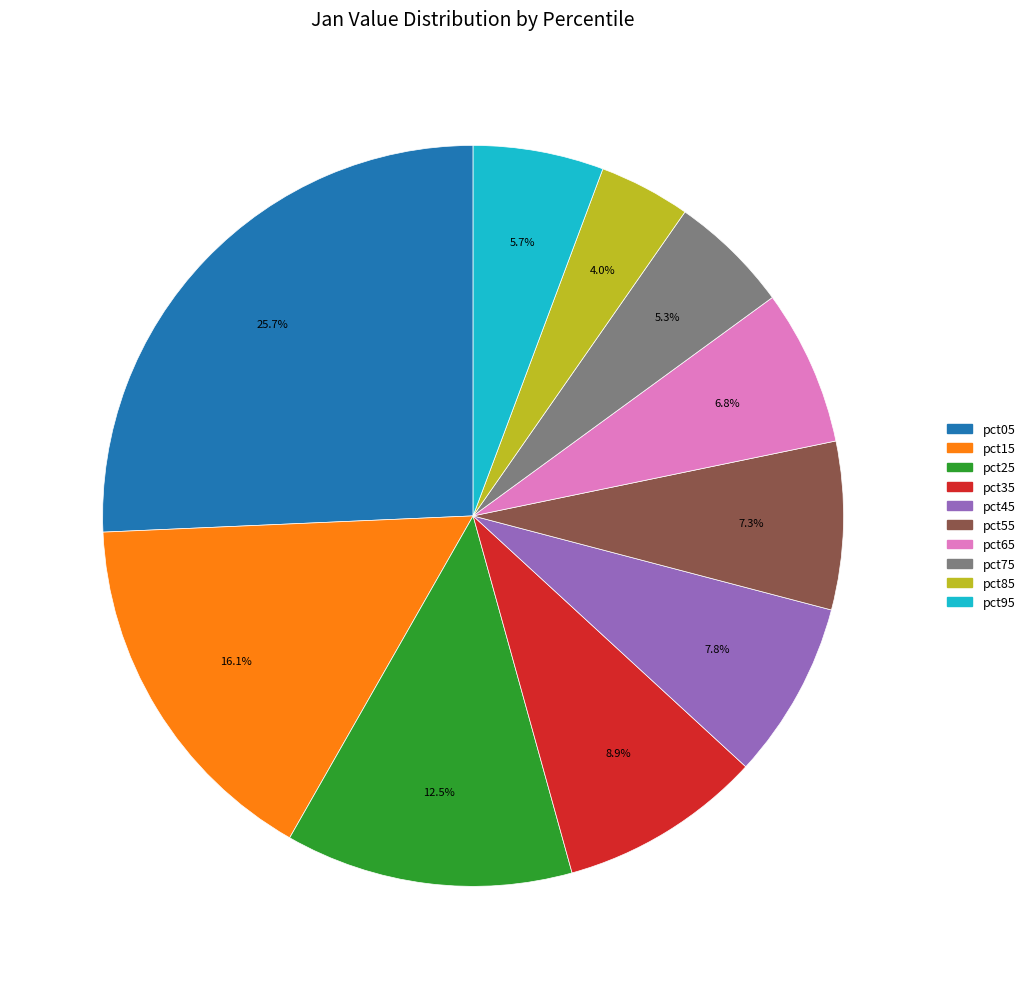

To the nearest percent, what portion does pct85 represent?

4%